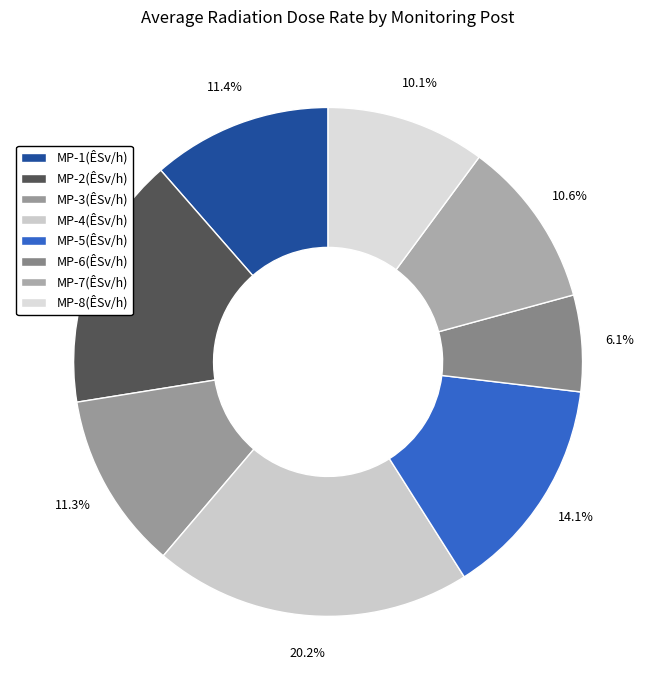

To the nearest percent, what is the difference between the largest and smallest slice percentages?

14%